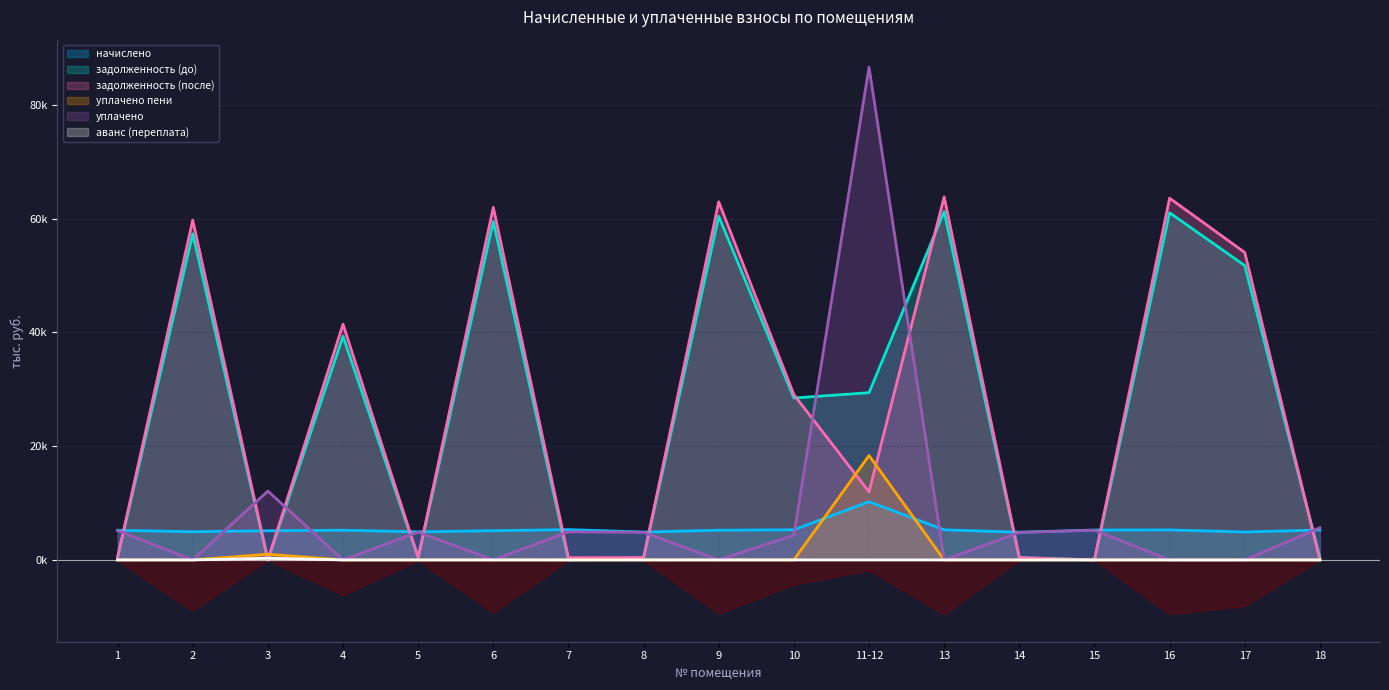

True or false: задолженность (до) has more than 1 points higher than both neighbors.

True